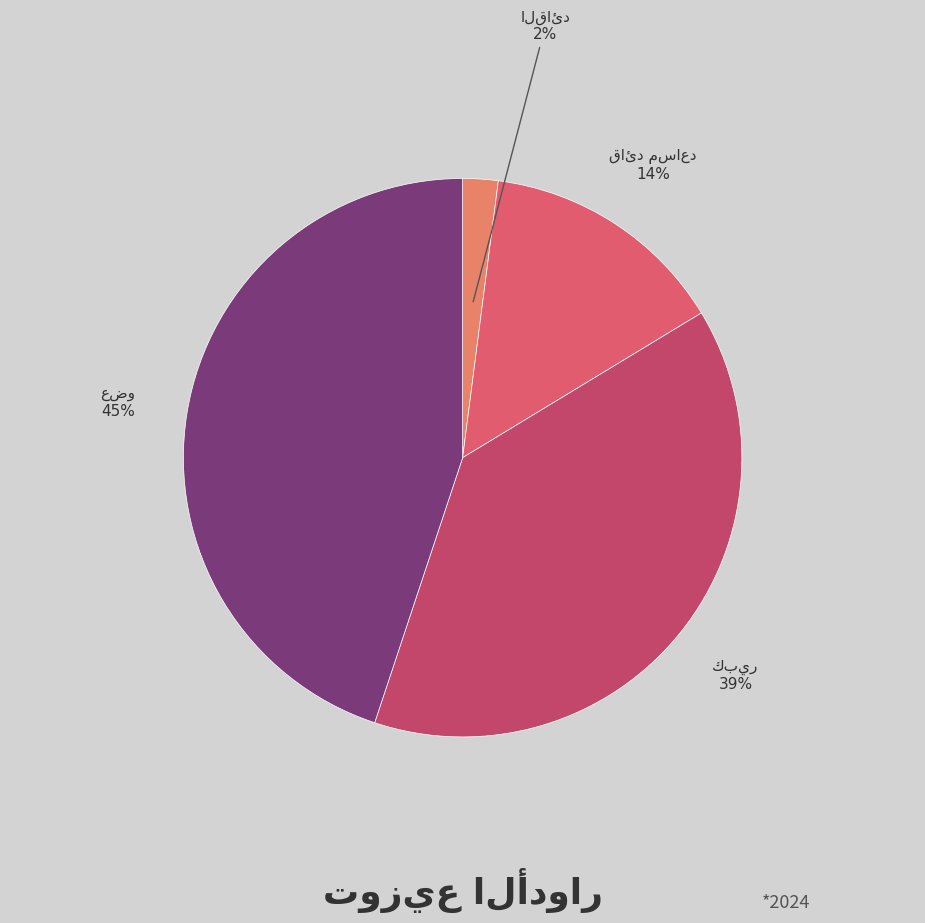

To the nearest percent, what is the difference between the largest and smallest slice percentages?

43%